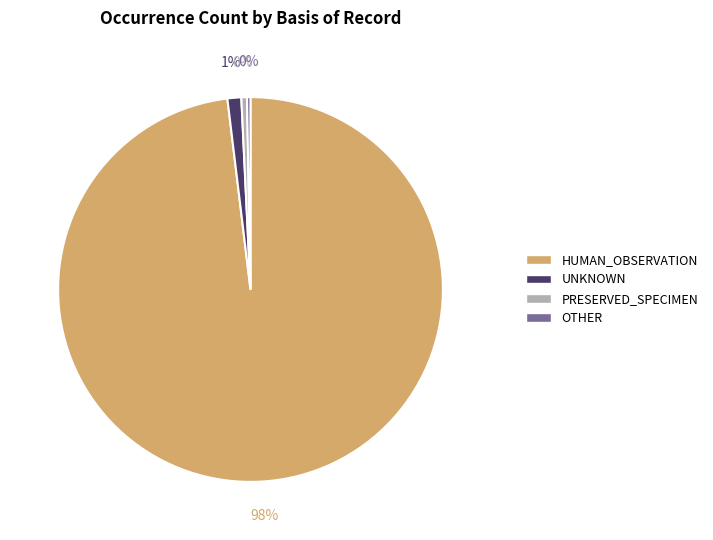

To the nearest percent, what is the combined percentage of HUMAN_OBSERVATION and PRESERVED_SPECIMEN?

99%